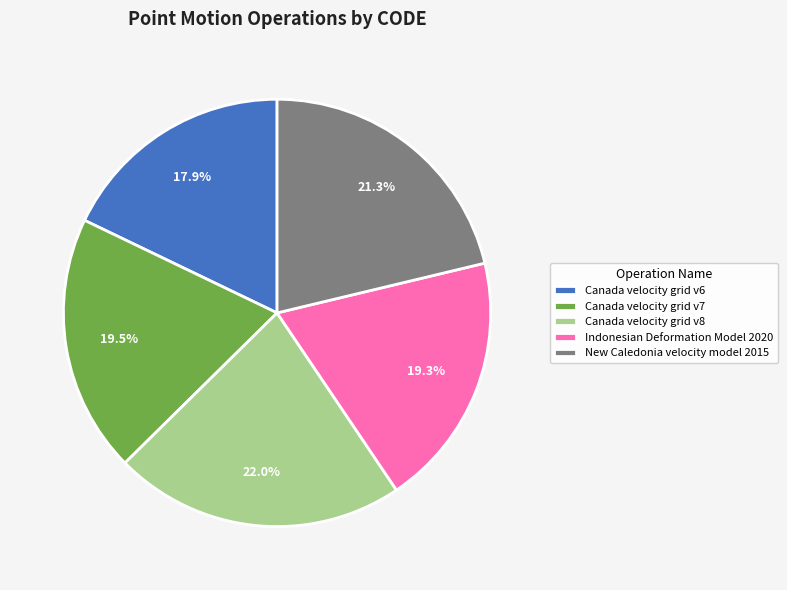

What is the largest slice in the pie chart?

Canada velocity grid v8